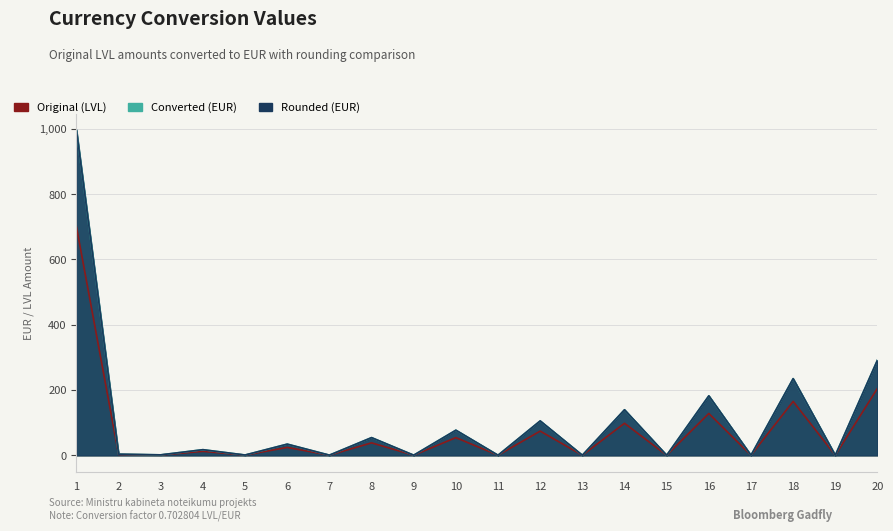

Is it true that Rounded (EUR) equals 0.1 at 11?

True